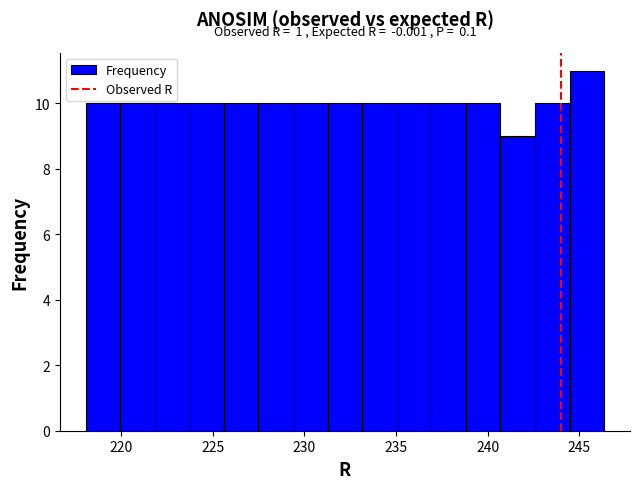

Read against the x-axis, roughly where is the centre of the tallest bar?

245.5